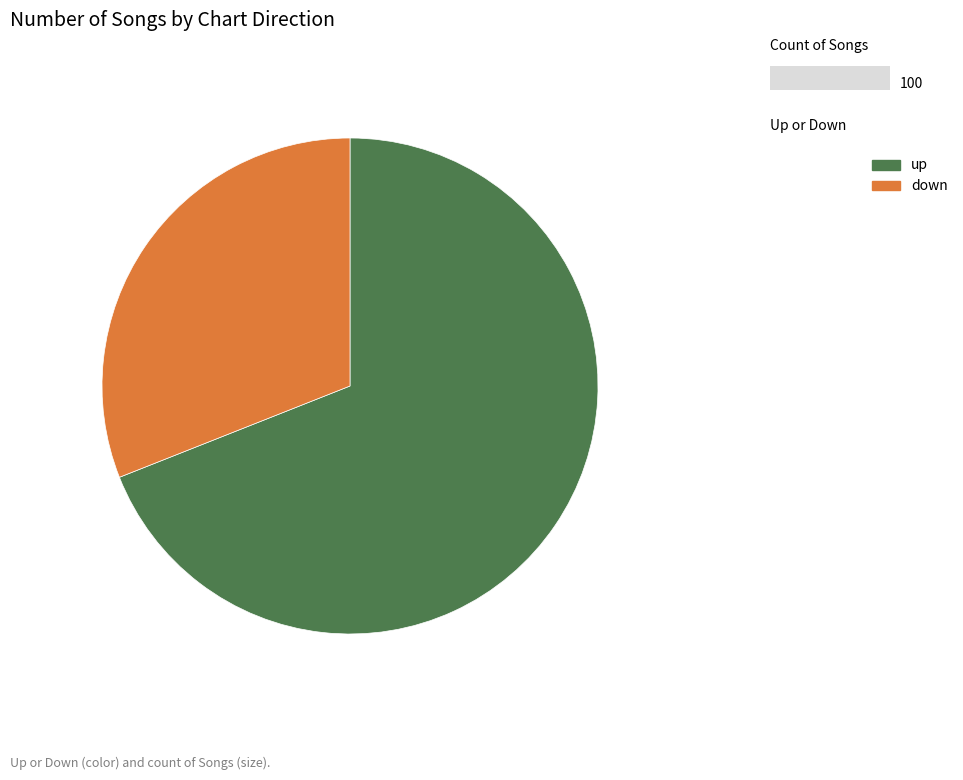

Rank the categories by value from highest to lowest.

up, down